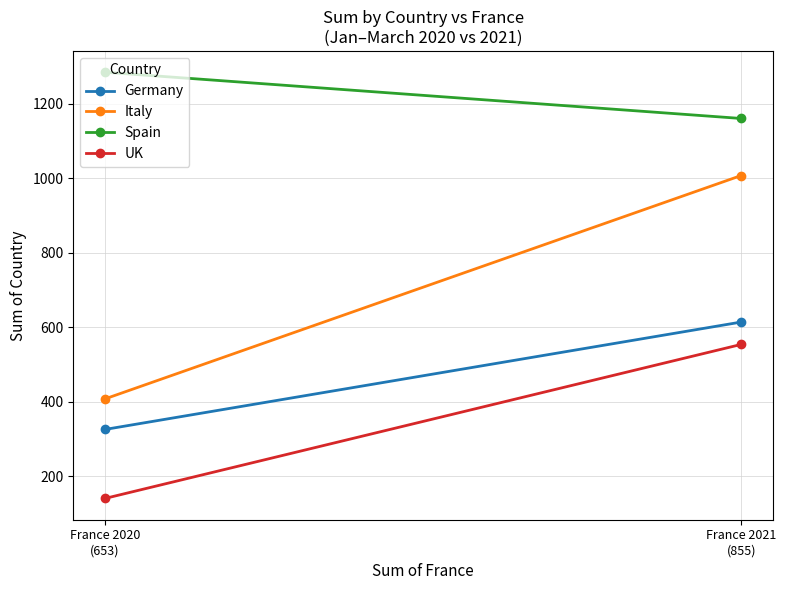

What are all the series names shown in the legend?

Germany, Italy, Spain, UK